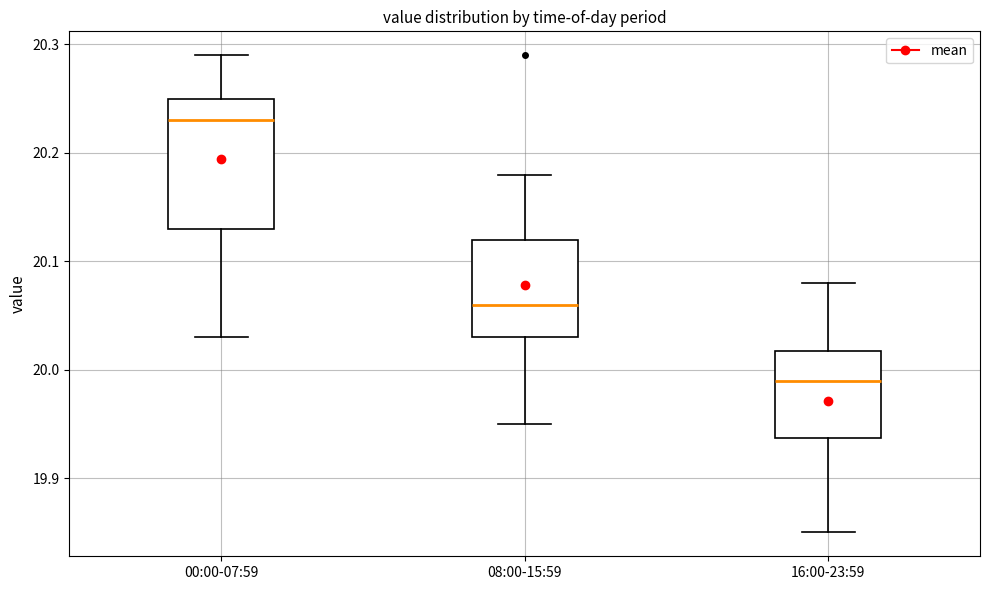

Reading left to right, transcribe this box plot: for each box, give where its median line is, the range the box spans, and where its two whiskers end, as read against the y-axis. The values are not printed on the chart, so give them approximately, as read against the axis.

00:00-07:59: median 20.23, box 20.13 to 20.25, whiskers 20.03 to 20.29
08:00-15:59: median 20.06, box 20.03 to 20.12, whiskers 19.95 to 20.18
16:00-23:59: median 19.99, box 19.94 to 20.02, whiskers 19.85 to 20.08